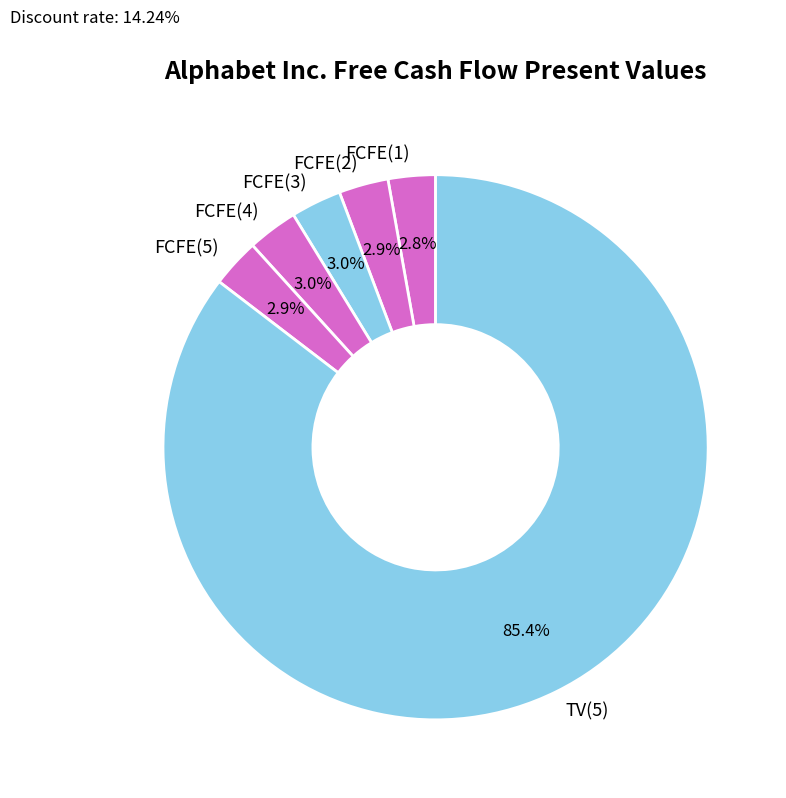

Which category has the biggest portion of the pie?

TV(5)